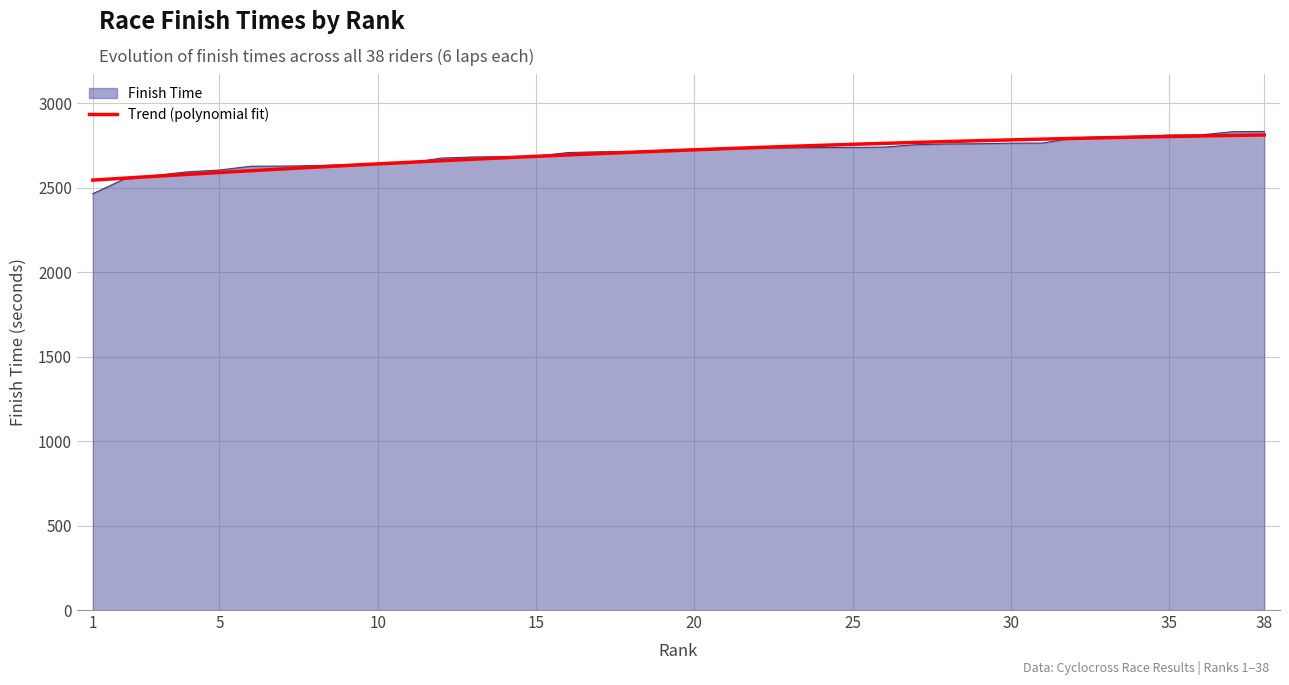

What is the maximum value shown in the chart?

2833.8